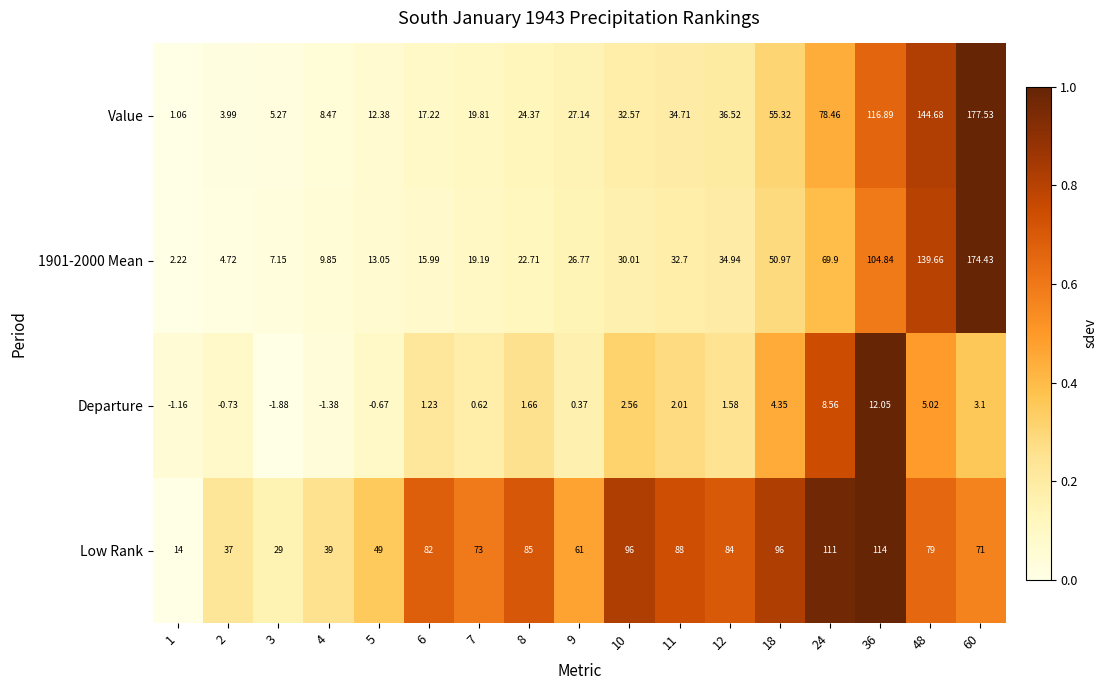

Is the value of Departure at 9 greater than the value of 1901-2000 Mean at 60?

No